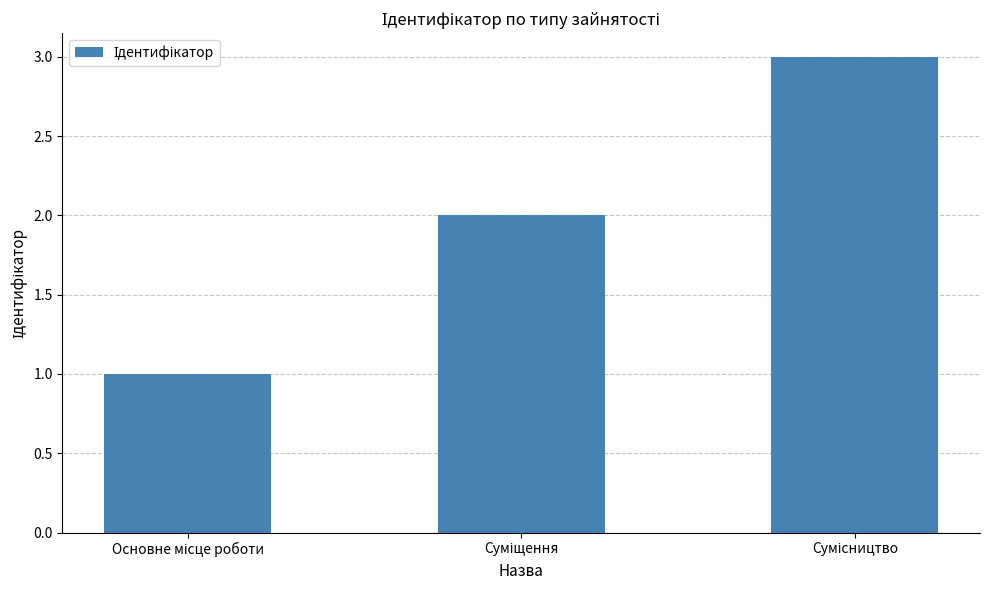

What is the greatest value displayed?

3